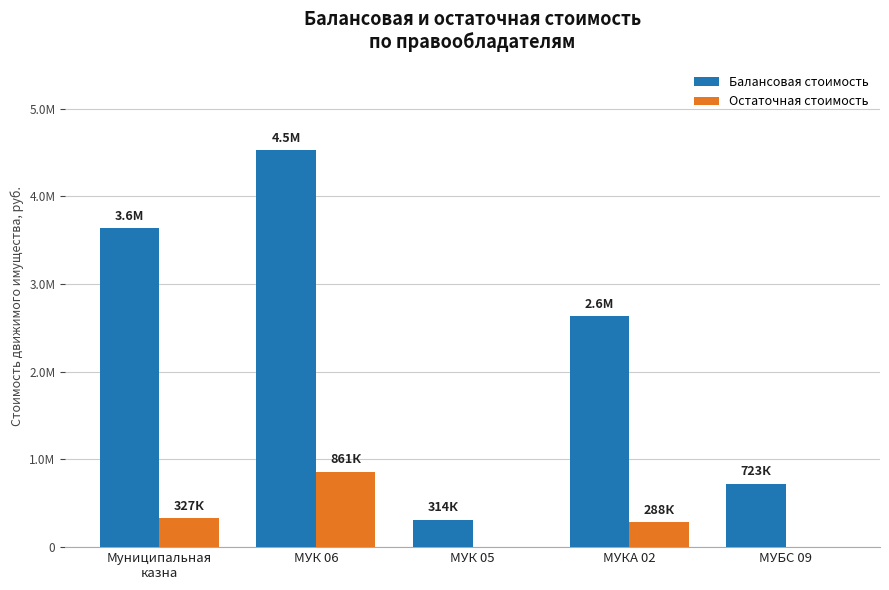

What are all the series names shown in the legend?

Балансовая стоимость, Остаточная стоимость